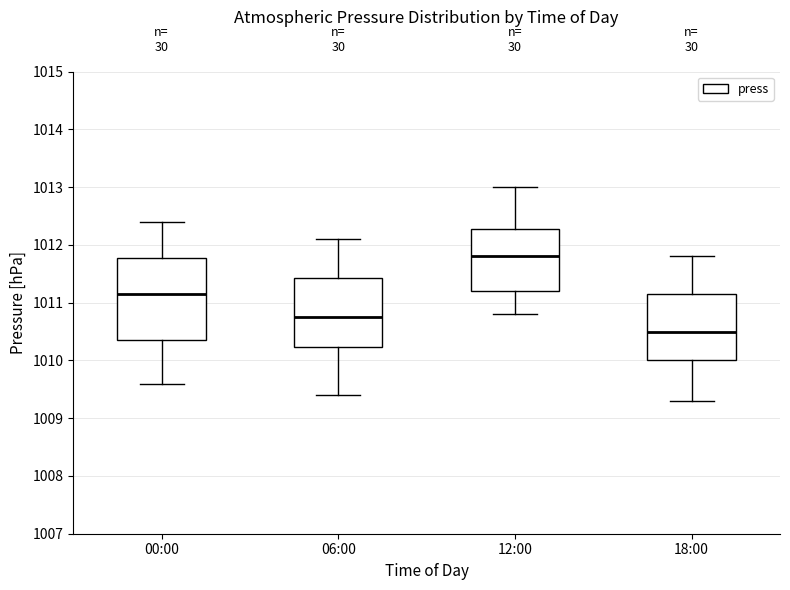

Reading left to right, transcribe this box plot: for each box, give where its median line is, the range the box spans, and where its two whiskers end, as read against the y-axis. The values are not printed on the chart, so give them approximately, as read against the axis.

00:00: median 1011.2, box 1010.4 to 1011.8, whiskers 1009.6 to 1012.4
06:00: median 1010.8, box 1010.2 to 1011.4, whiskers 1009.4 to 1012.1
12:00: median 1011.8, box 1011.2 to 1012.3, whiskers 1010.8 to 1013.0
18:00: median 1010.5, box 1010.0 to 1011.2, whiskers 1009.3 to 1011.8